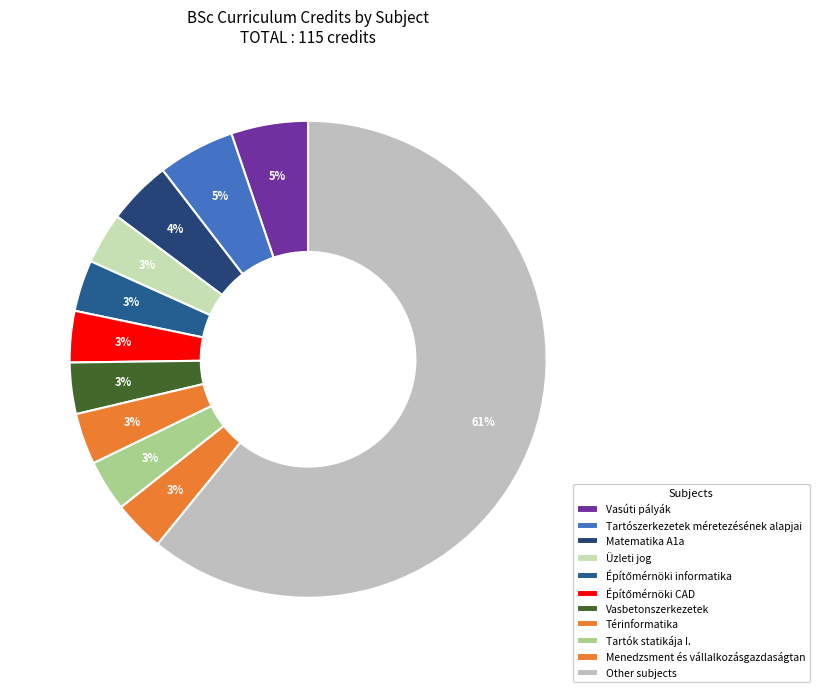

How many slices are in this pie chart?

11